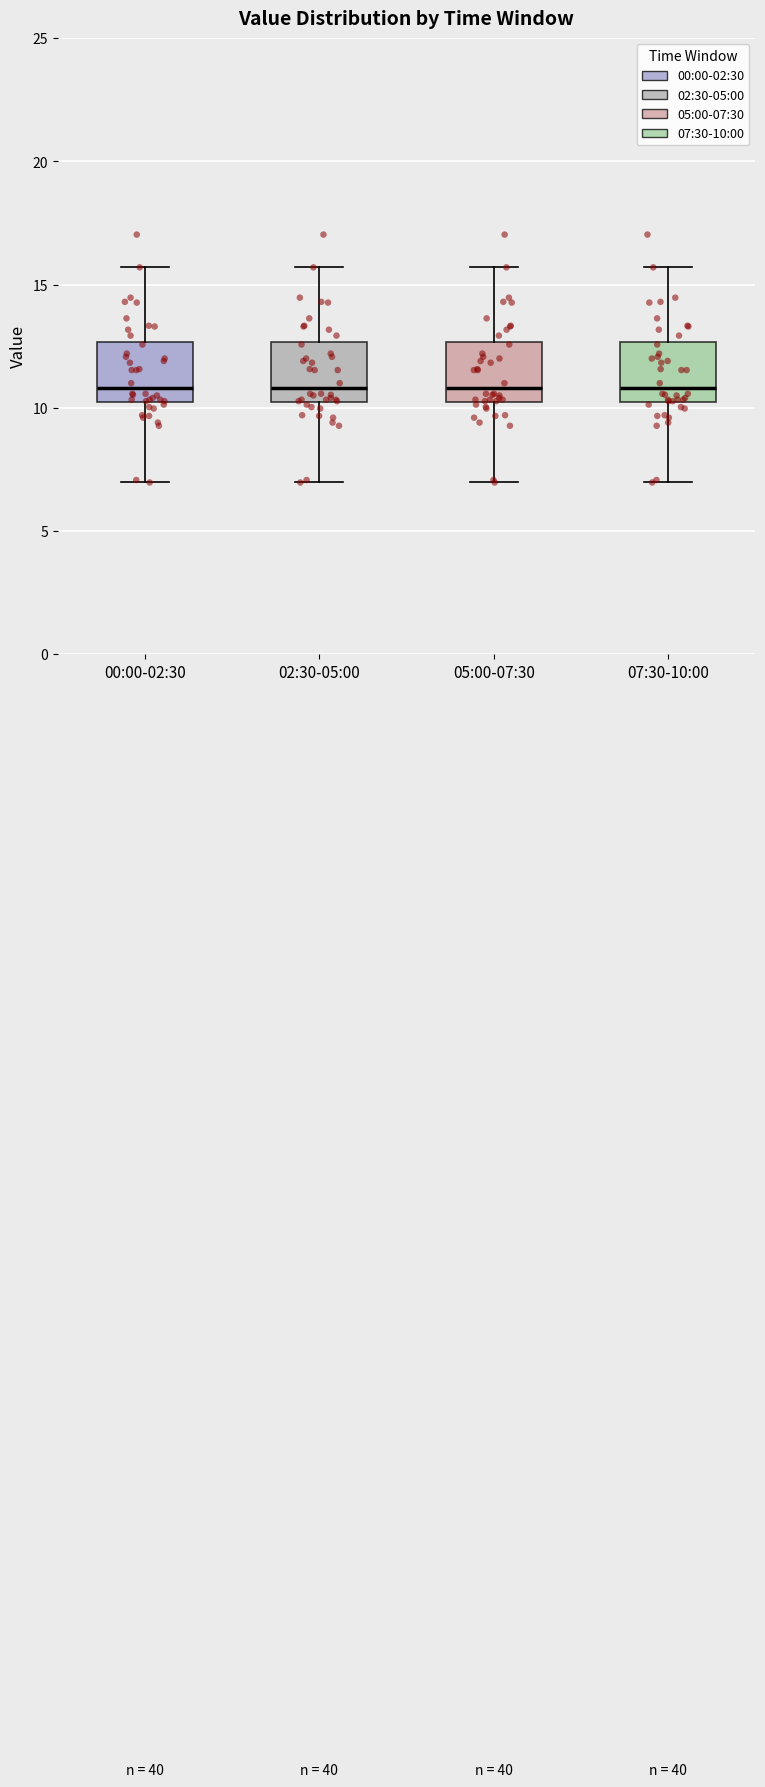

Reading left to right, read every box against the y-axis: the position of its median line, the range the box covers, and the ends of its whiskers. The values are not printed on the chart, so give them approximately, as read against the axis.

00:00-02:30: median 11.0, box 10.0 to 12.5, whiskers 7.0 to 15.5
02:30-05:00: median 11.0, box 10.0 to 12.5, whiskers 7.0 to 15.5
05:00-07:30: median 11.0, box 10.0 to 12.5, whiskers 7.0 to 15.5
07:30-10:00: median 11.0, box 10.0 to 12.5, whiskers 7.0 to 15.5